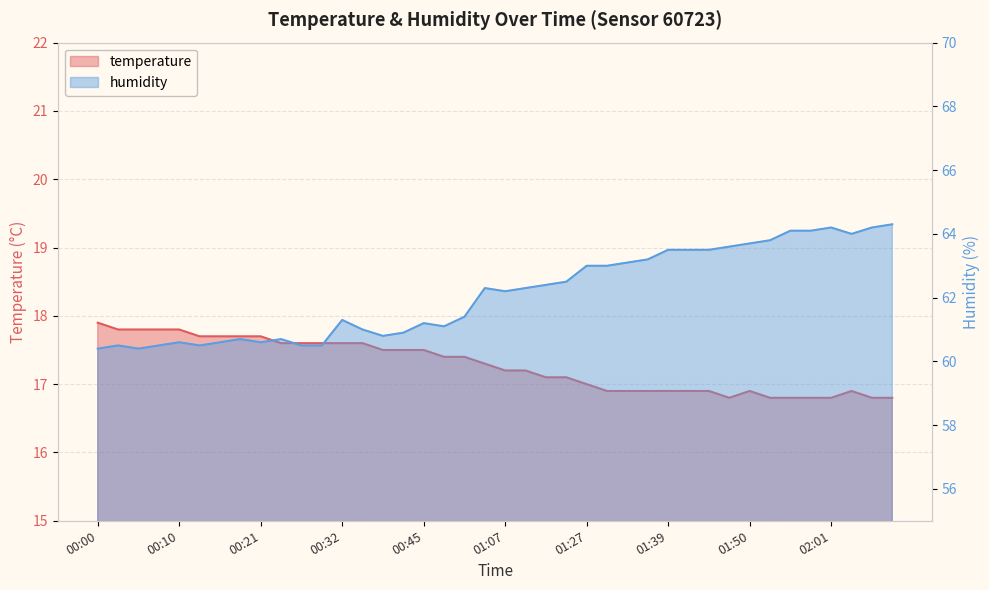

Where is temperature nearest to the value 17?

01:27